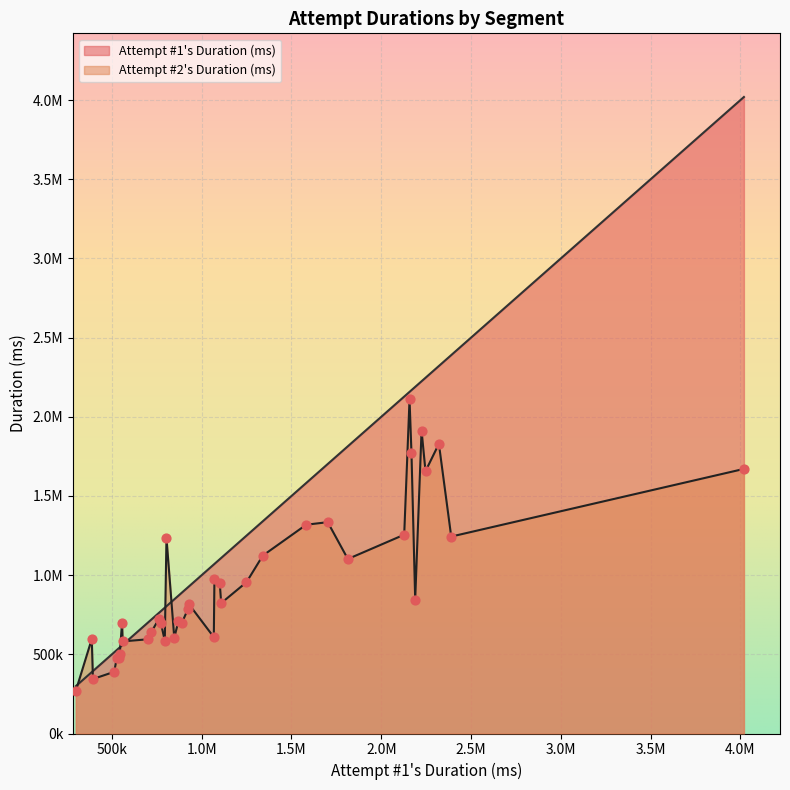

Which series has the widest spread of Y values?

Attempt #1's Duration (ms)